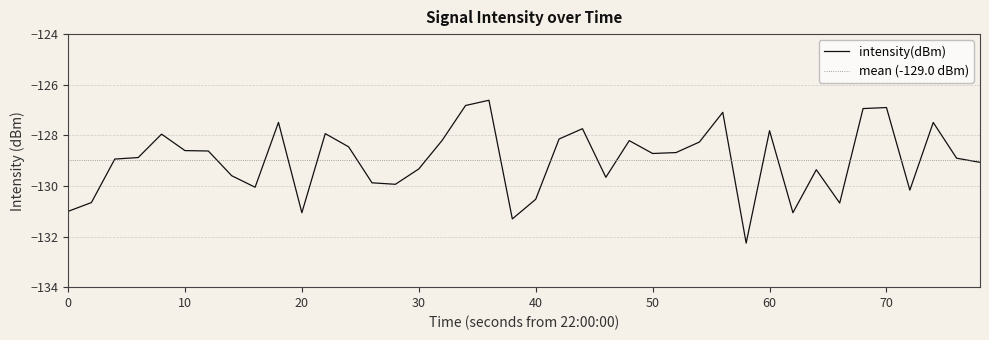

How many lines are shown in the chart?

1